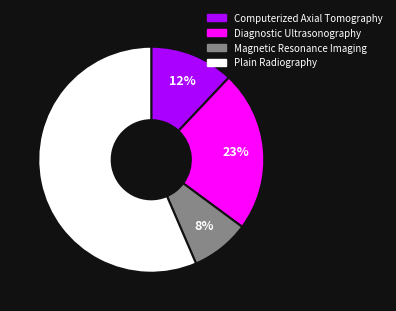

Rank the categories by value from highest to lowest.

Plain Radiography, Diagnostic Ultrasonography, Computerized Axial Tomography, Magnetic Resonance Imaging